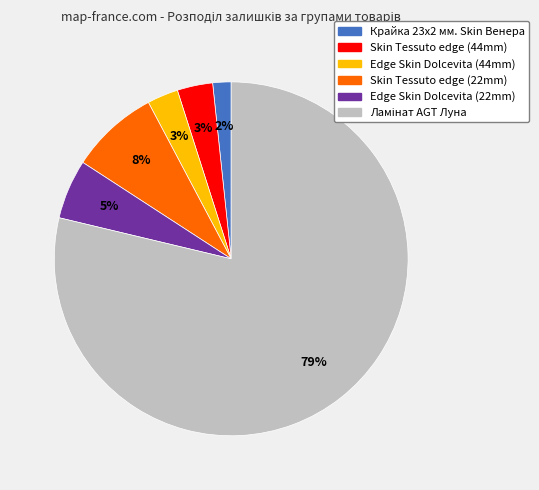

Is there any slice that represents more than half of the pie?

Yes